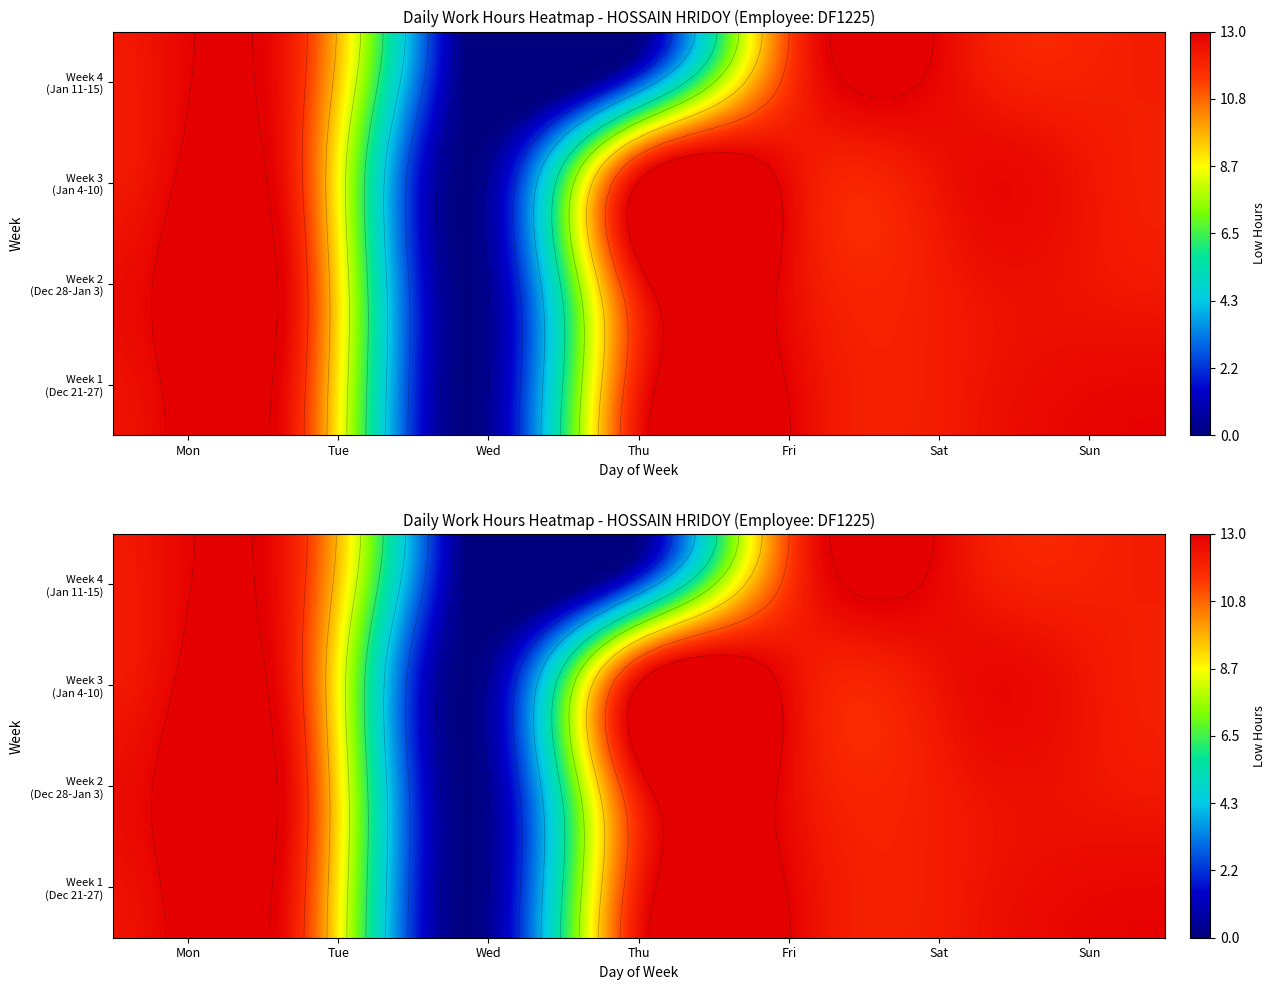

What is the highest value of the 8 series?

12.1